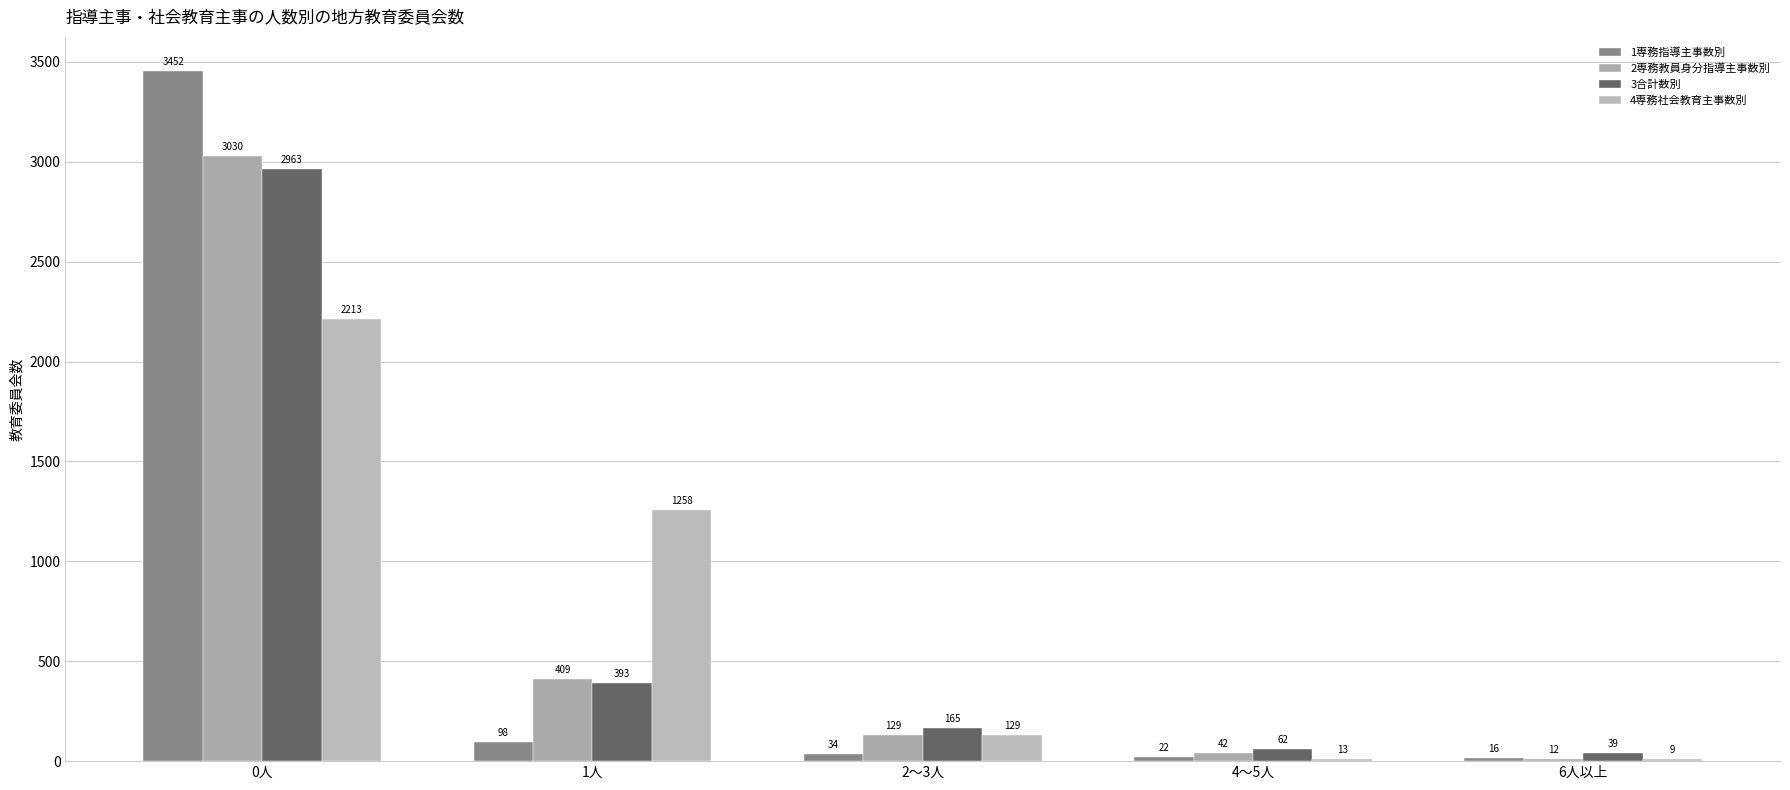

Are the bars grouped side by side (vs. stacked)?

Yes